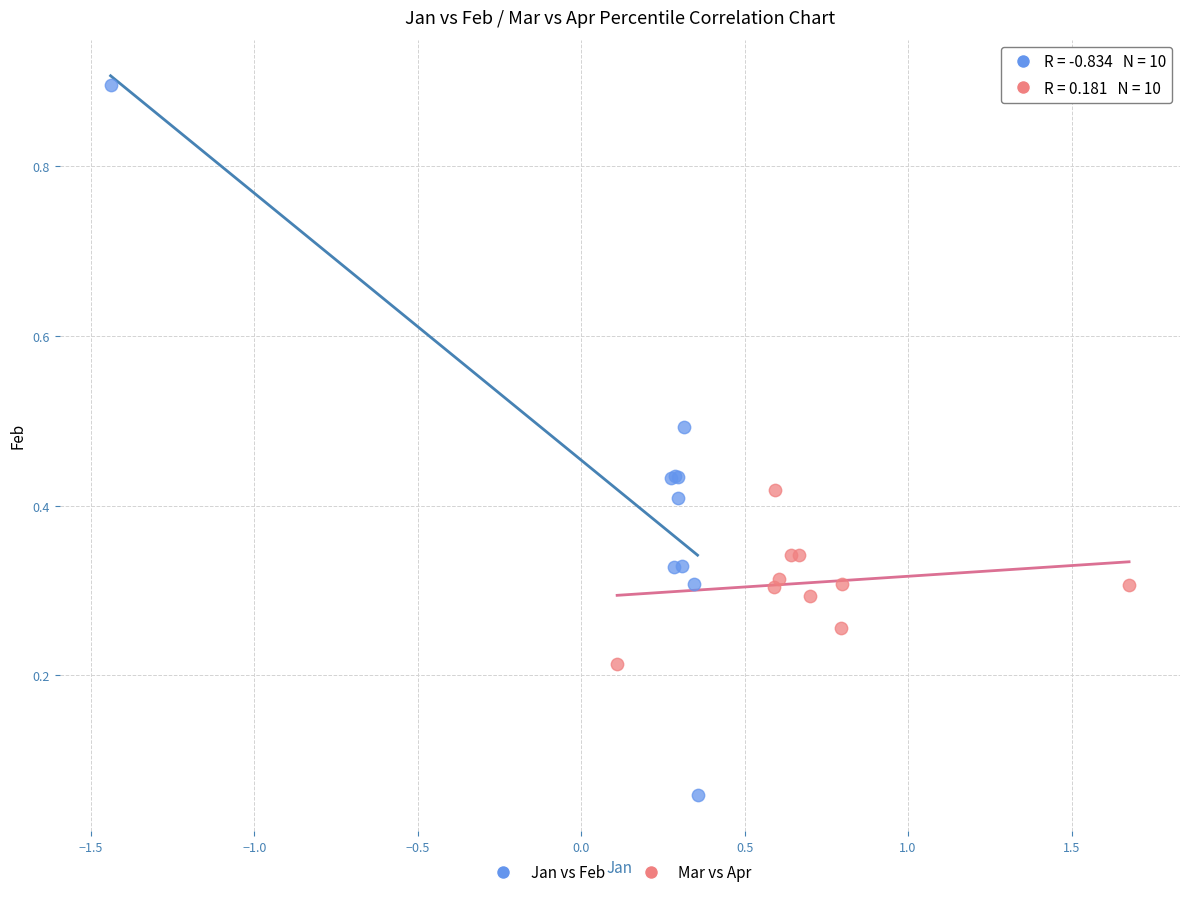

Which series has the widest spread of Y values?

Jan vs Feb